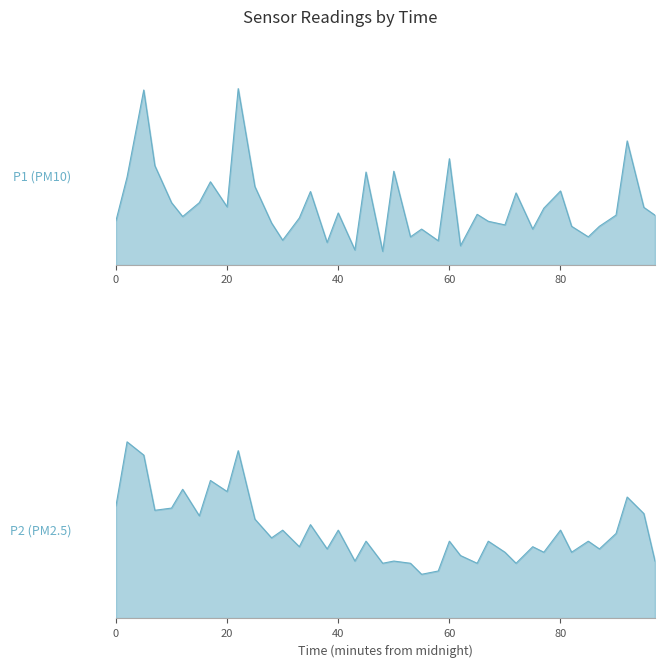

What is the difference between the second highest and second lowest values in the P1 series?

6.4